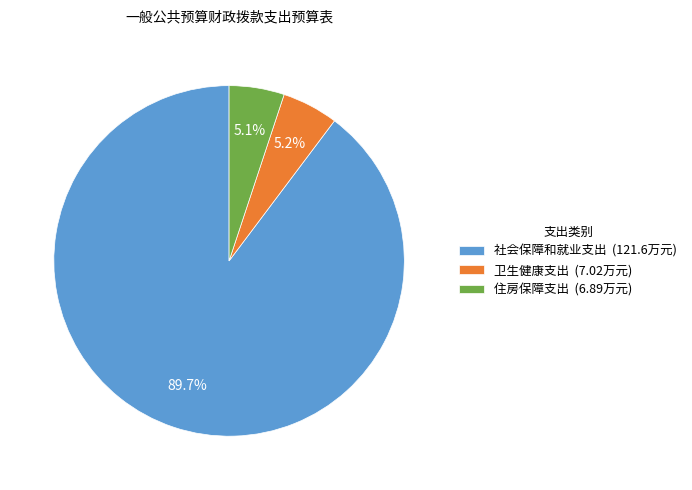

Is there any slice that represents more than half of the pie?

Yes